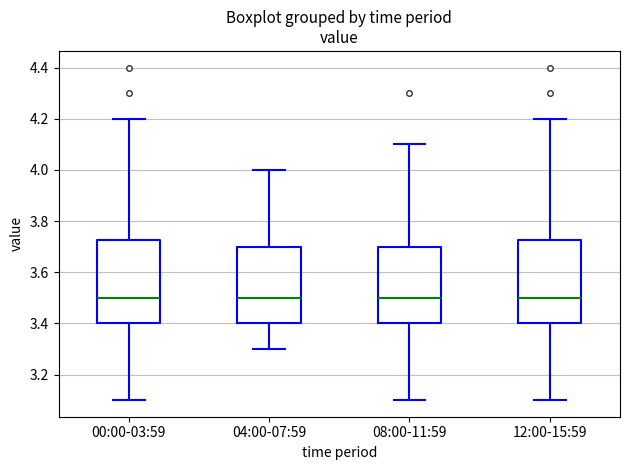

Reading left to right, read every box against the y-axis: the position of its median line, the range the box covers, and the ends of its whiskers. The values are not printed on the chart, so give them approximately, as read against the axis.

00:00-03:59: median 3.50, box 3.40 to 3.72, whiskers 3.10 to 4.20
04:00-07:59: median 3.50, box 3.40 to 3.70, whiskers 3.30 to 4.00
08:00-11:59: median 3.50, box 3.40 to 3.70, whiskers 3.10 to 4.10
12:00-15:59: median 3.50, box 3.40 to 3.72, whiskers 3.10 to 4.20